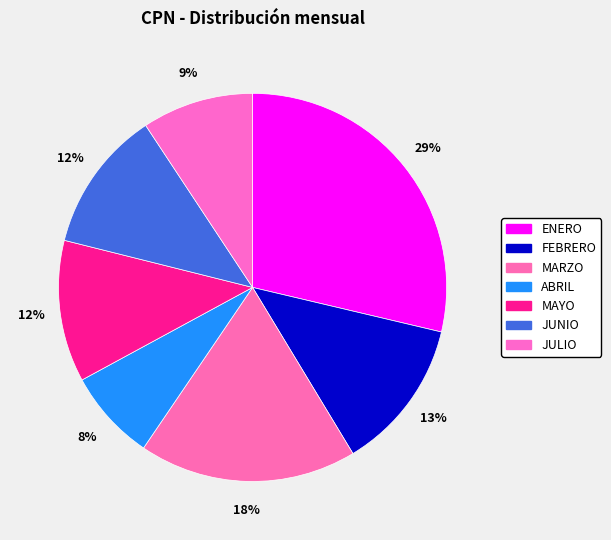

To the nearest percent, what is the average slice percentage?

14%